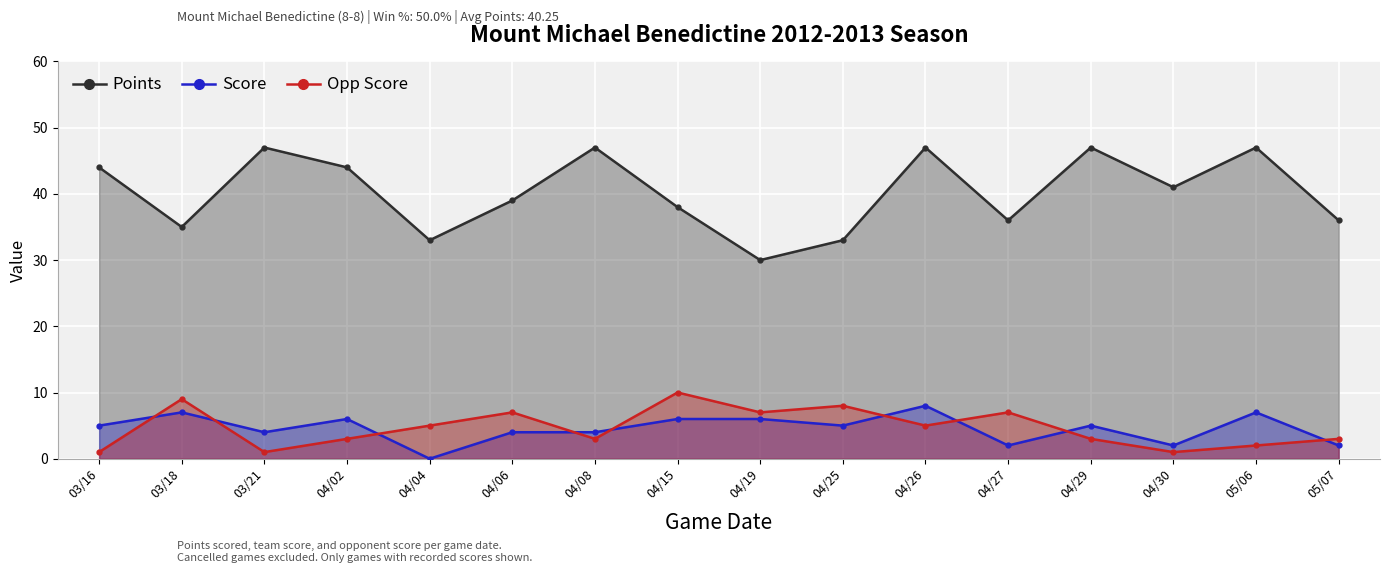

Where is the first local maximum for Points?

03/21